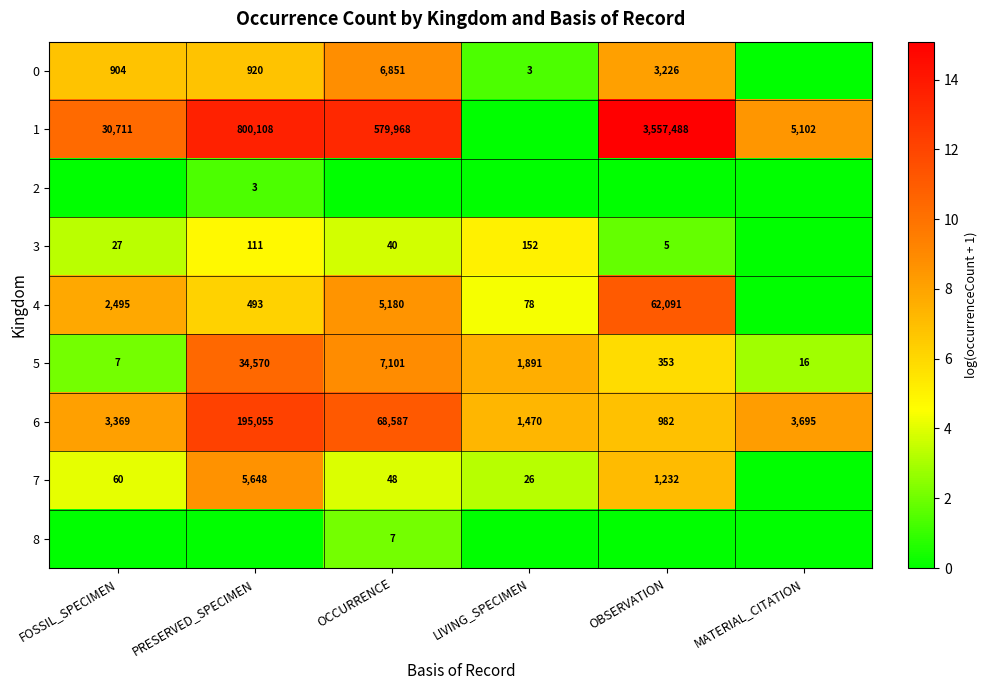

What value does the 5 series have at LIVING_SPECIMEN?

1891